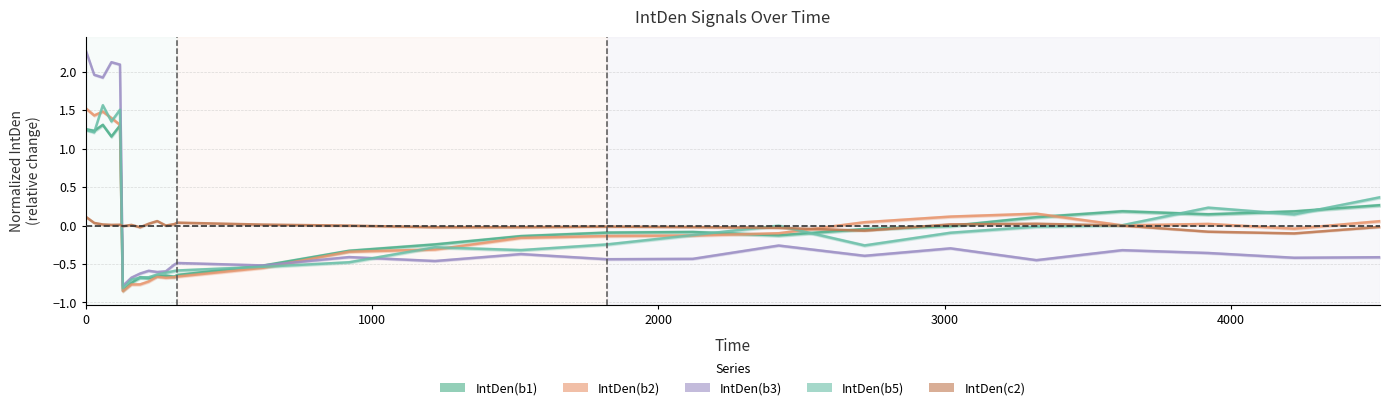

What is the minimum value for IntDen(b5)?

-0.8